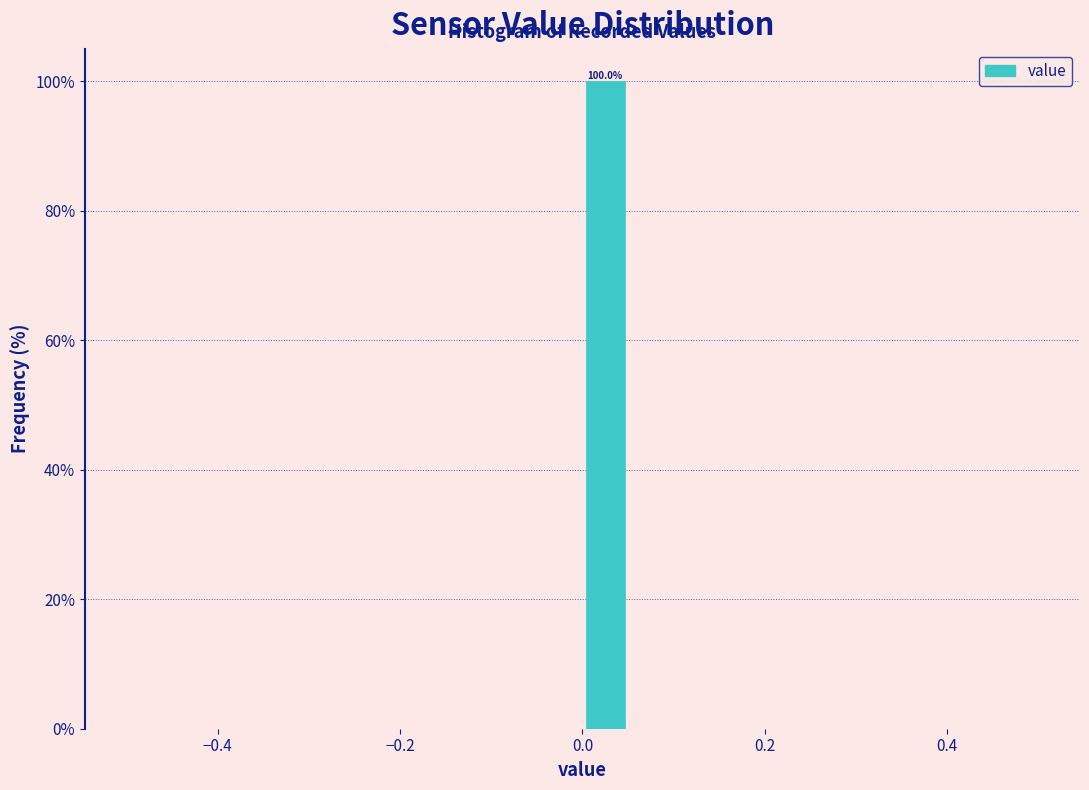

Read against the x-axis, roughly where is the centre of the tallest bar?

0.02